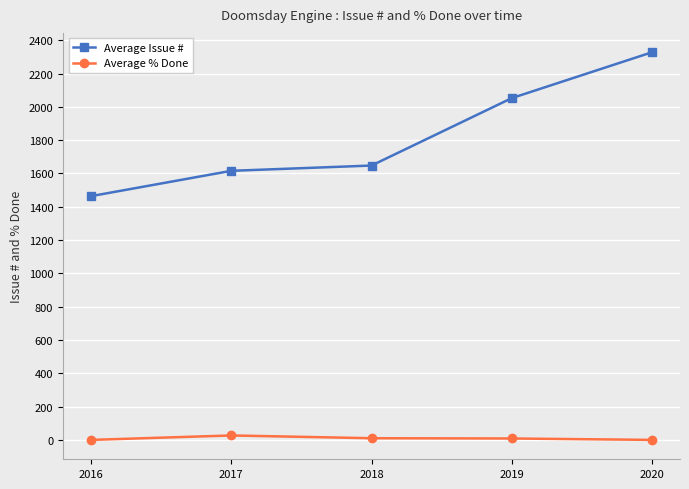

At which label is Average Issue # closest to 1895?

2019